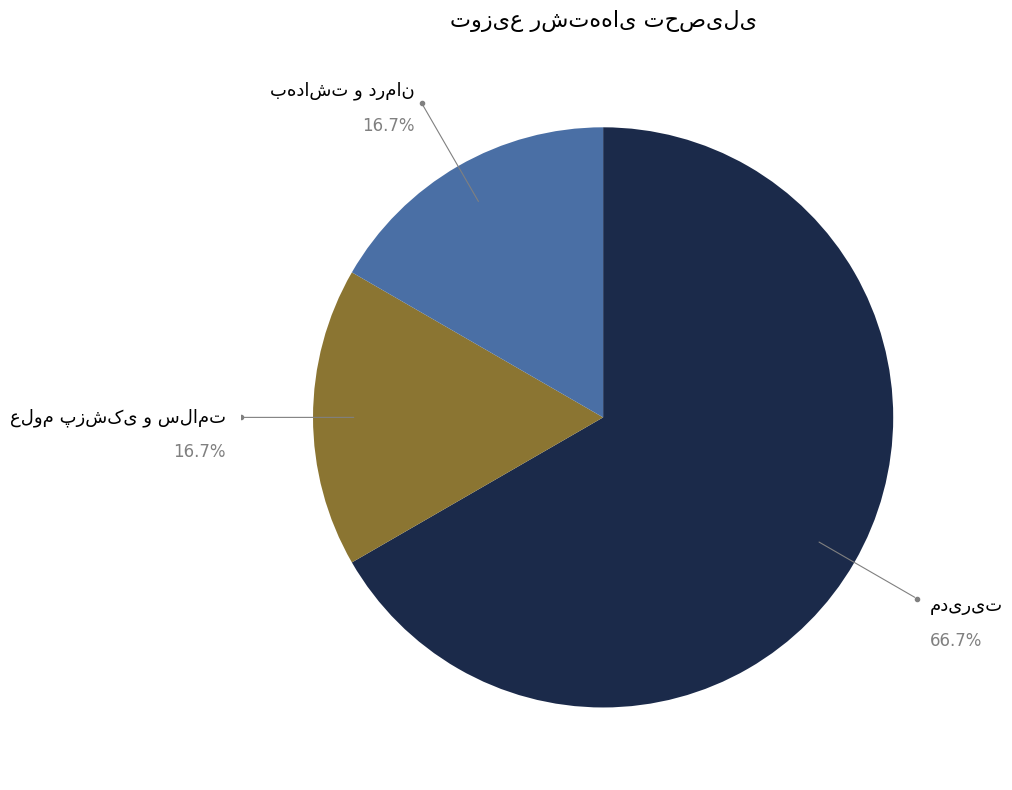

Does any single category account for the majority?

Yes